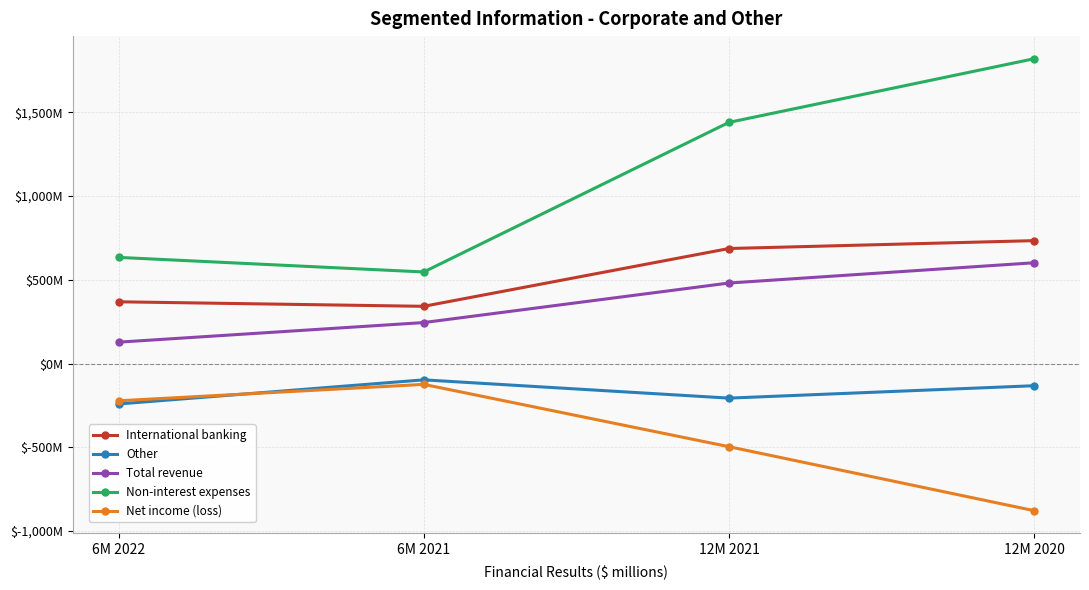

True or false: Net income (loss) and Non-interest expenses cross at least once.

False